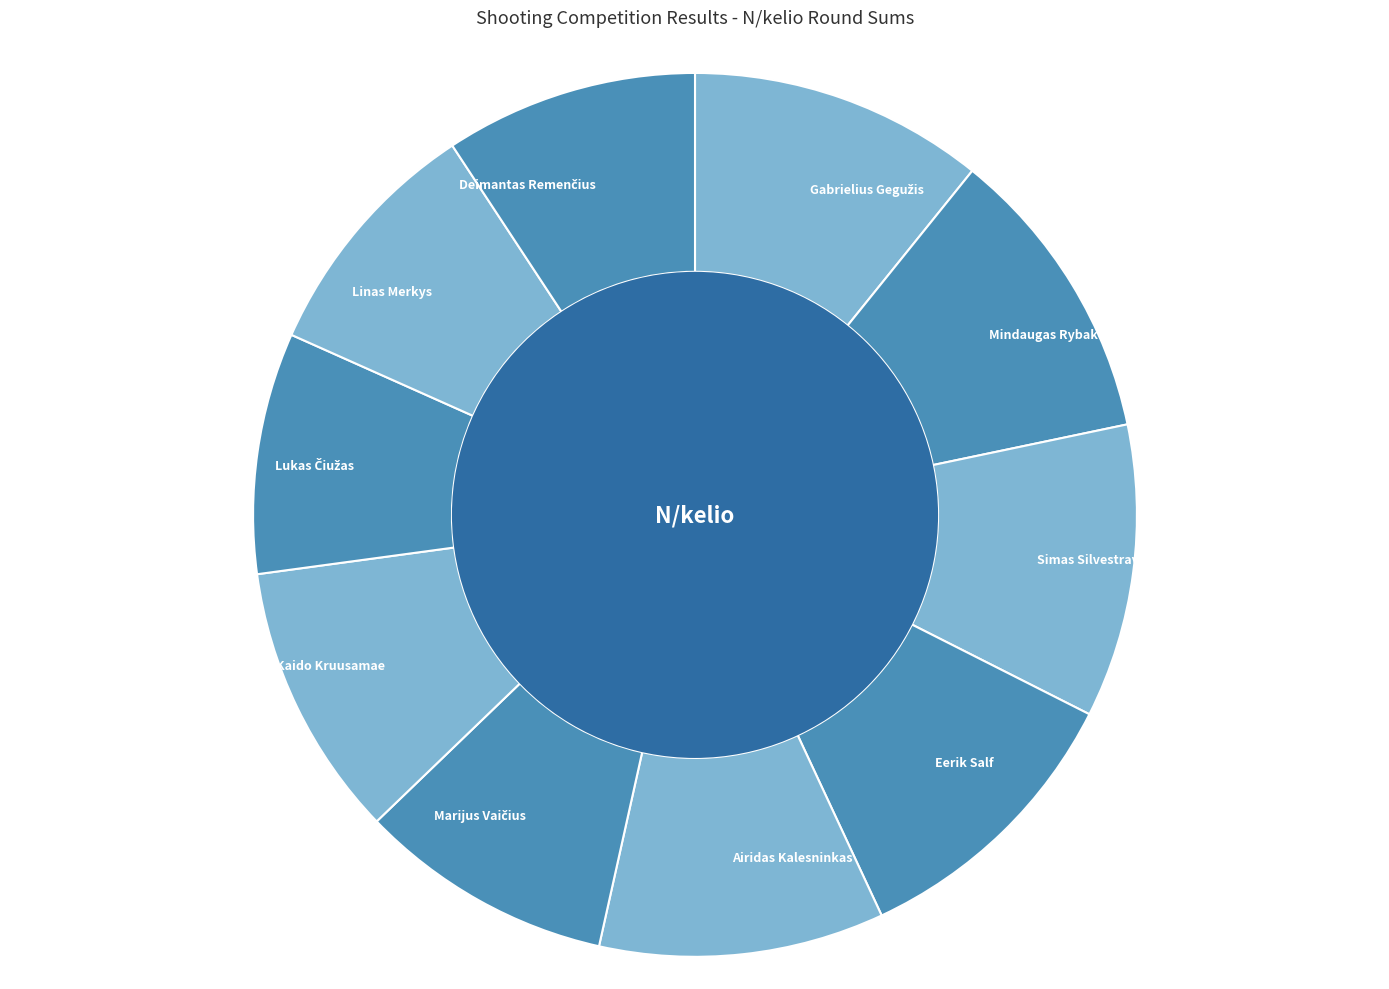

How many segments does this pie chart have?

10